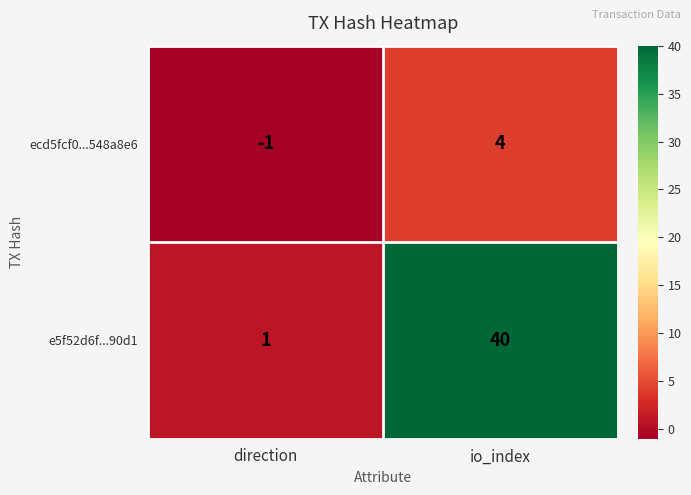

Reading left to right, transcribe all the data shown in this chart.

ecd5fcf0...548a8e6: direction=-1	io_index=4
e5f52d6f...90d1: direction=1	io_index=40